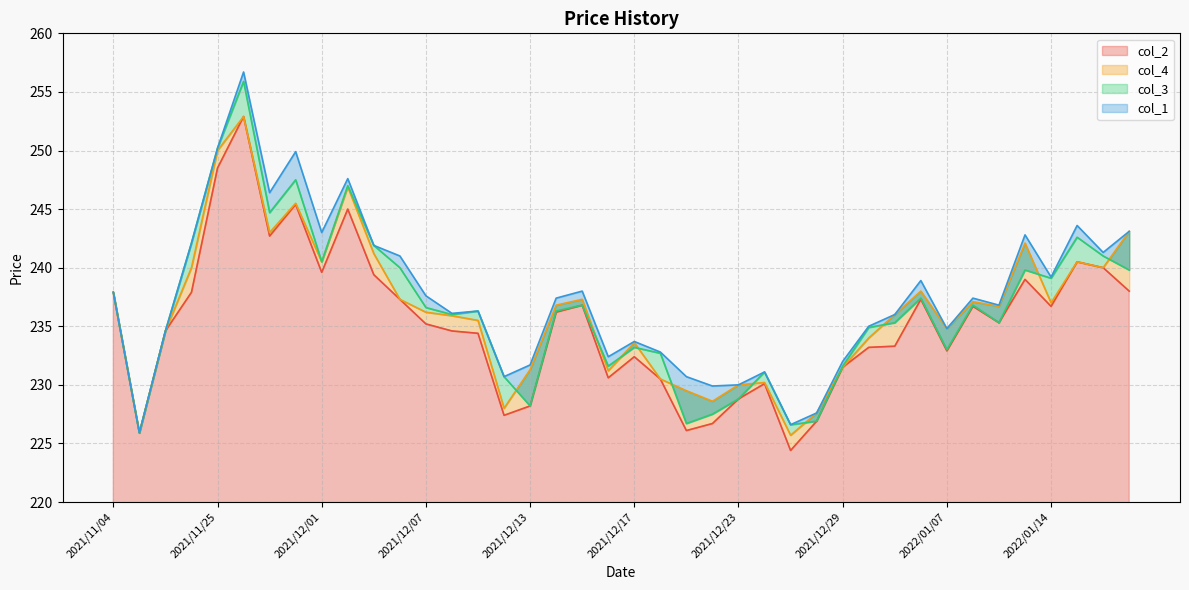

At which category is the sum across all series the highest?

2021/11/26